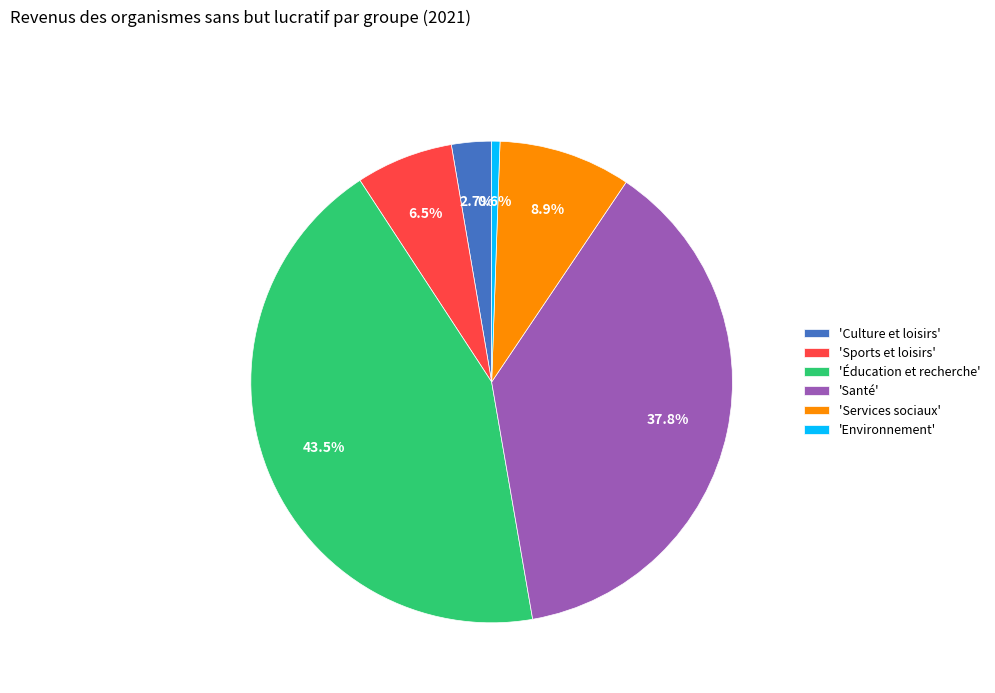

Between 'Sports et loisirs' and 'Éducation et recherche', which is larger?

'Éducation et recherche'